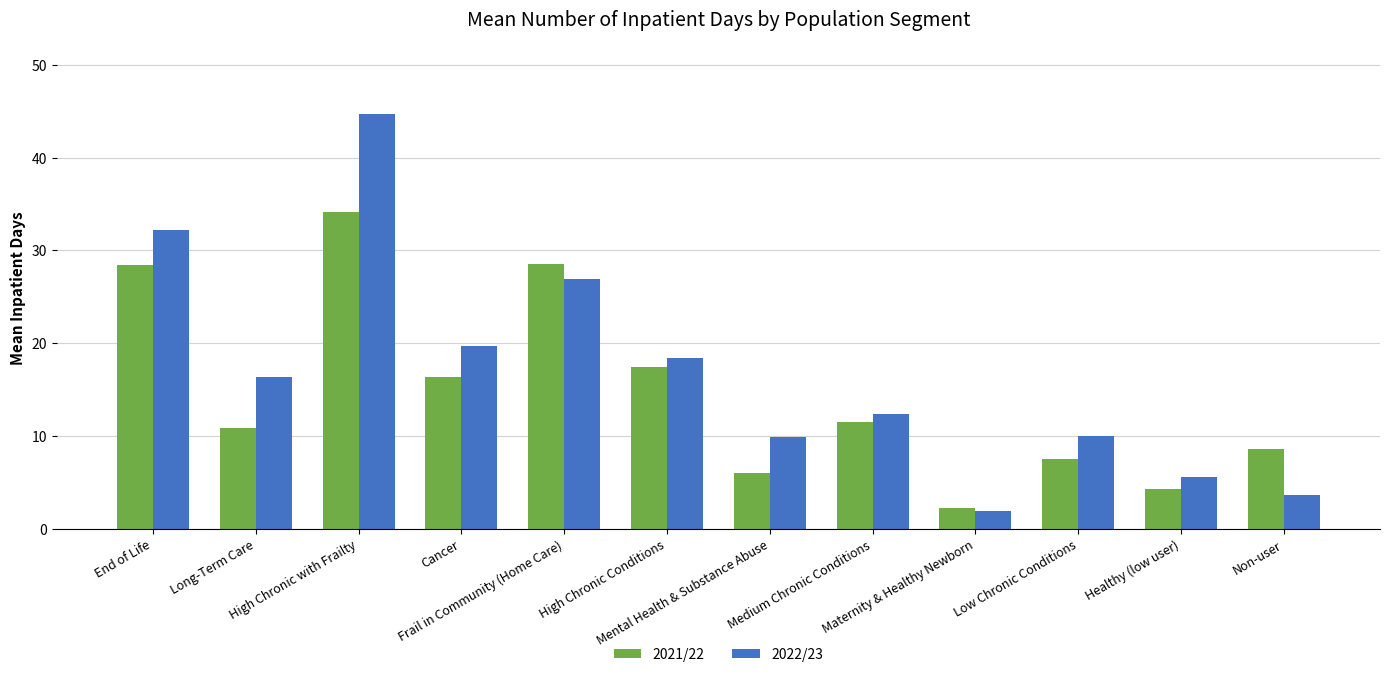

What is the maximum value shown in the chart?

44.7